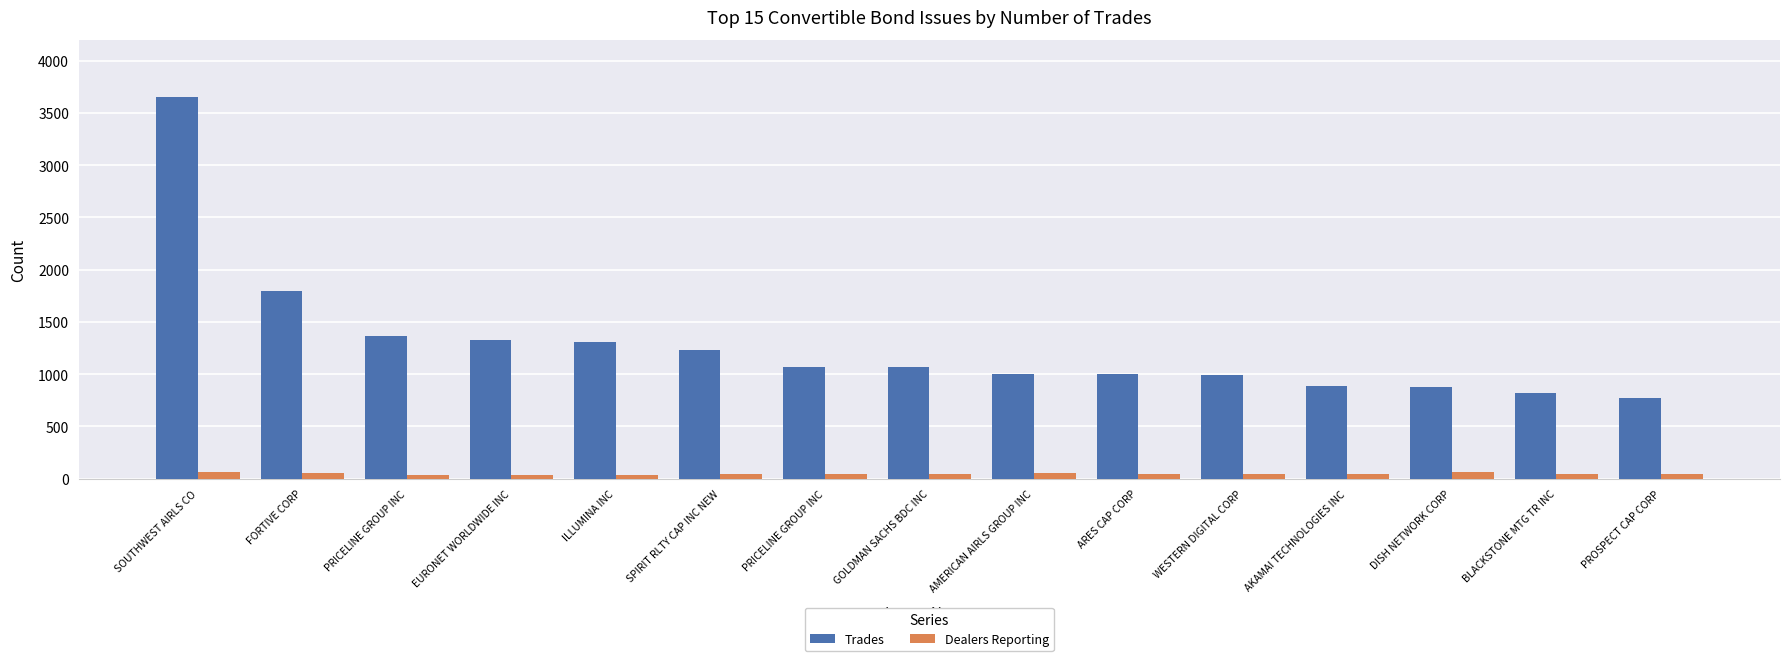

Is it true that Trades equals 3654 at SOUTHWEST AIRLS CO?

True